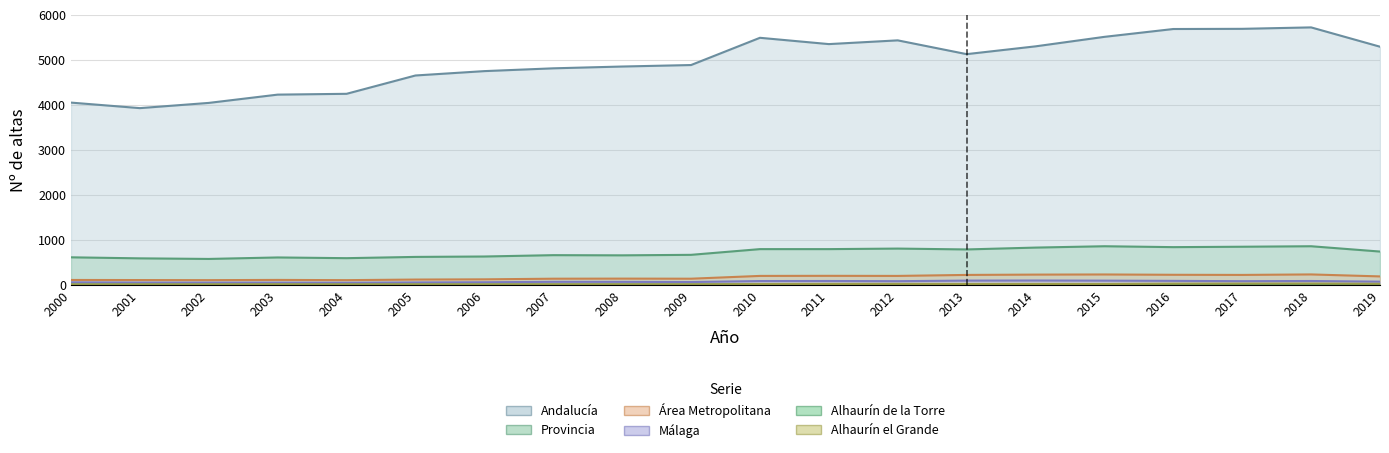

What is the highest value of the Andalucía series?

5717